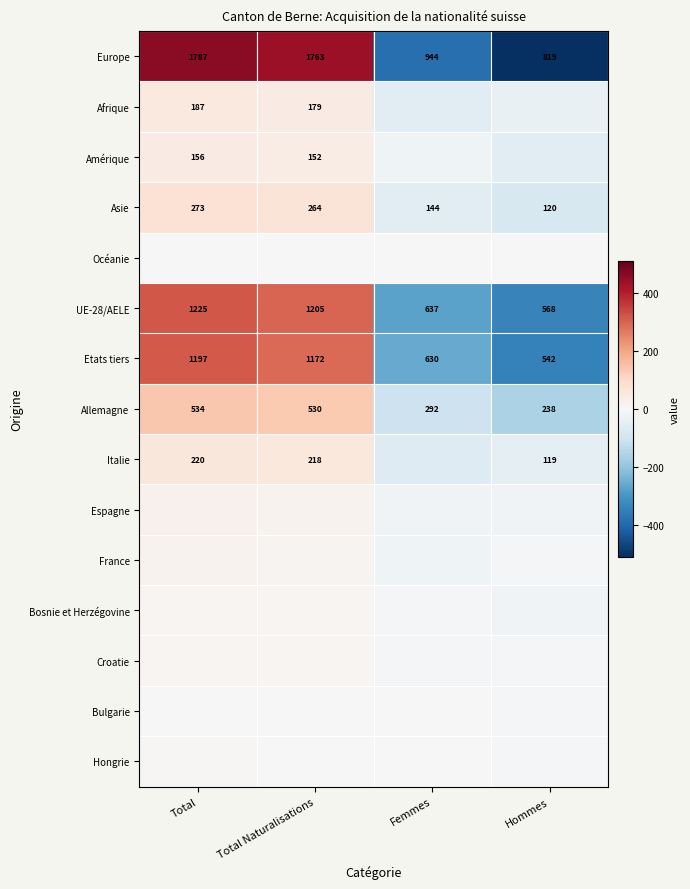

At which label is Allemagne closest to 386?

Femmes